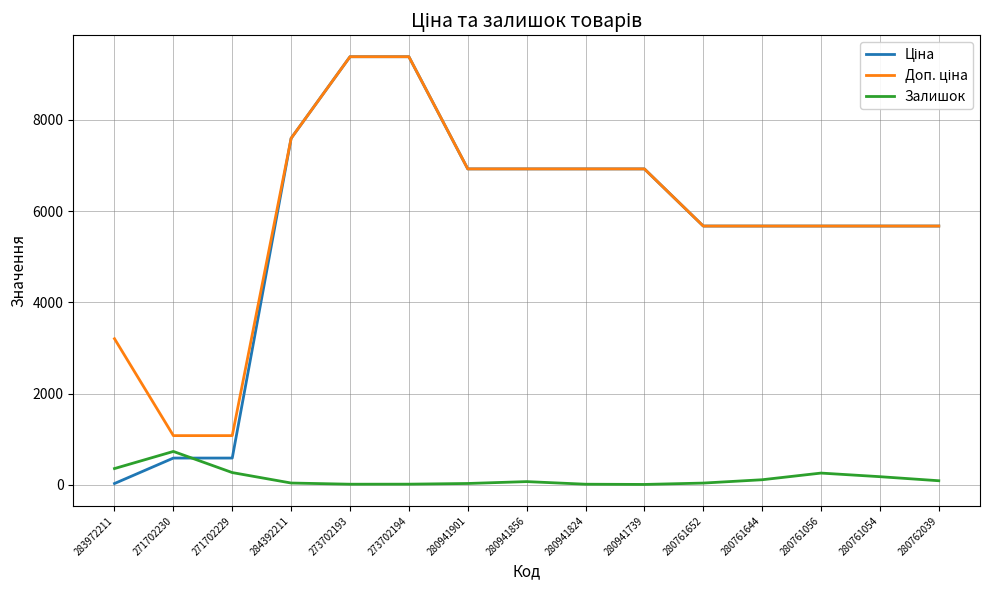

What is the difference between the highest and lowest values at 271702229?

809.7